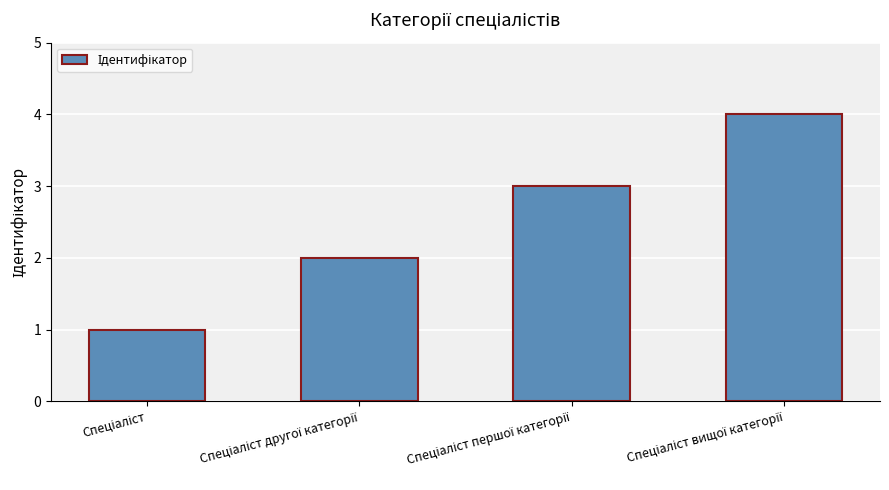

Reading left to right, what are all the values shown in this chart?

1	2	3	4